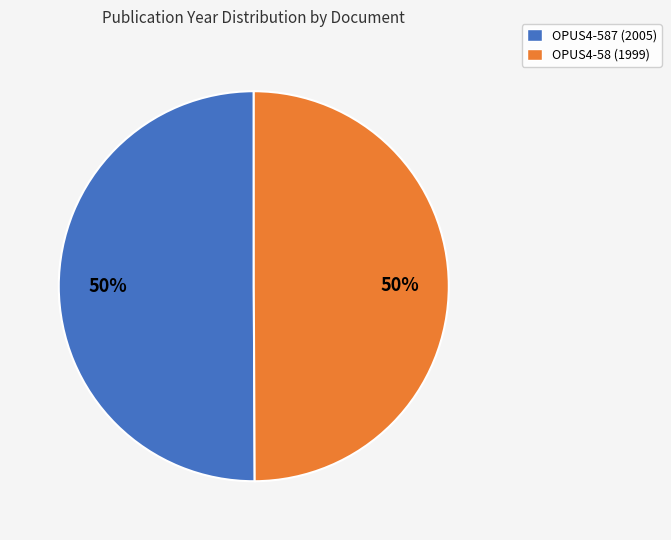

Is it true that OPUS4-587 (2005) is 50% of the pie?

True